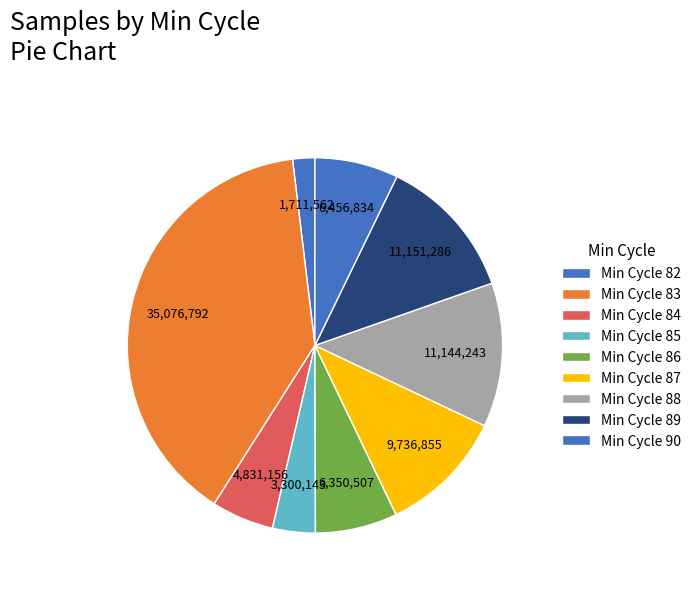

How many segments does this pie chart have?

9